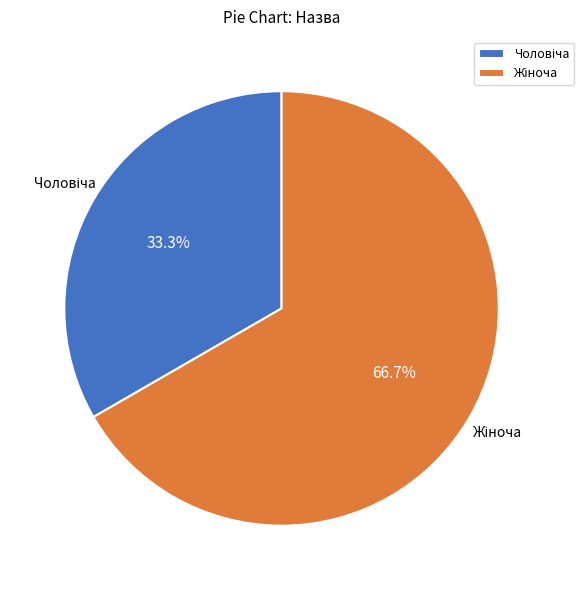

Is there a majority slice in this chart?

Yes